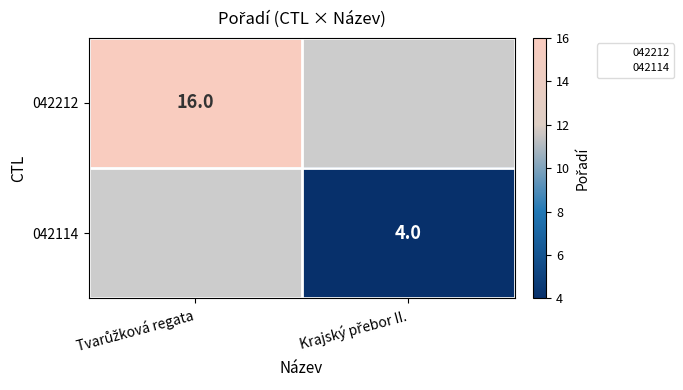

At how many categories does at least one series exceed 10?

1